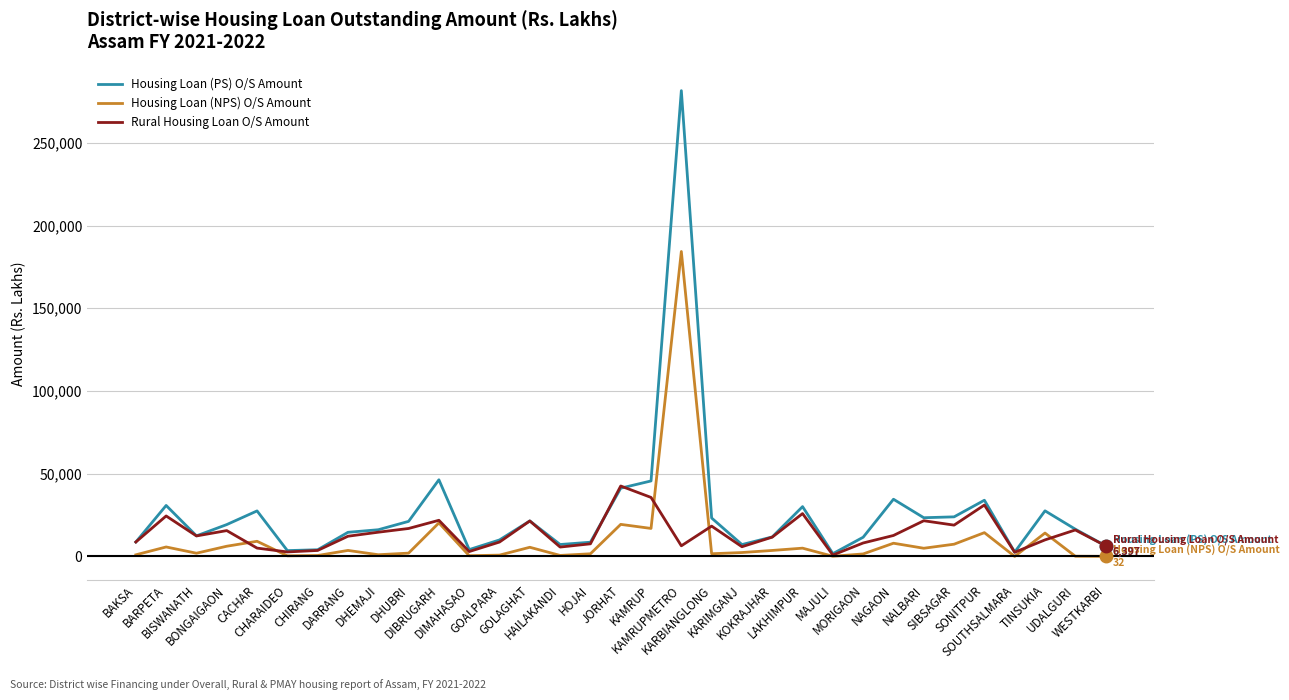

Which series has the largest total across all categories?

Housing Loan (PS) O/S Amount